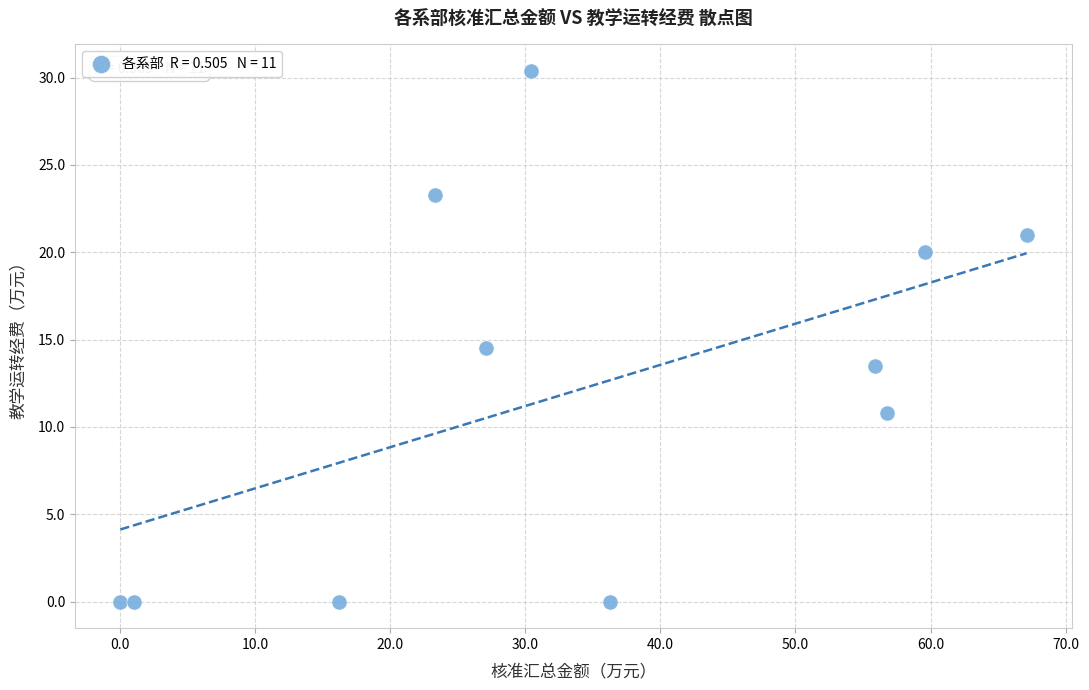

What Y value in the scatter plot is closest to 15?

14.5